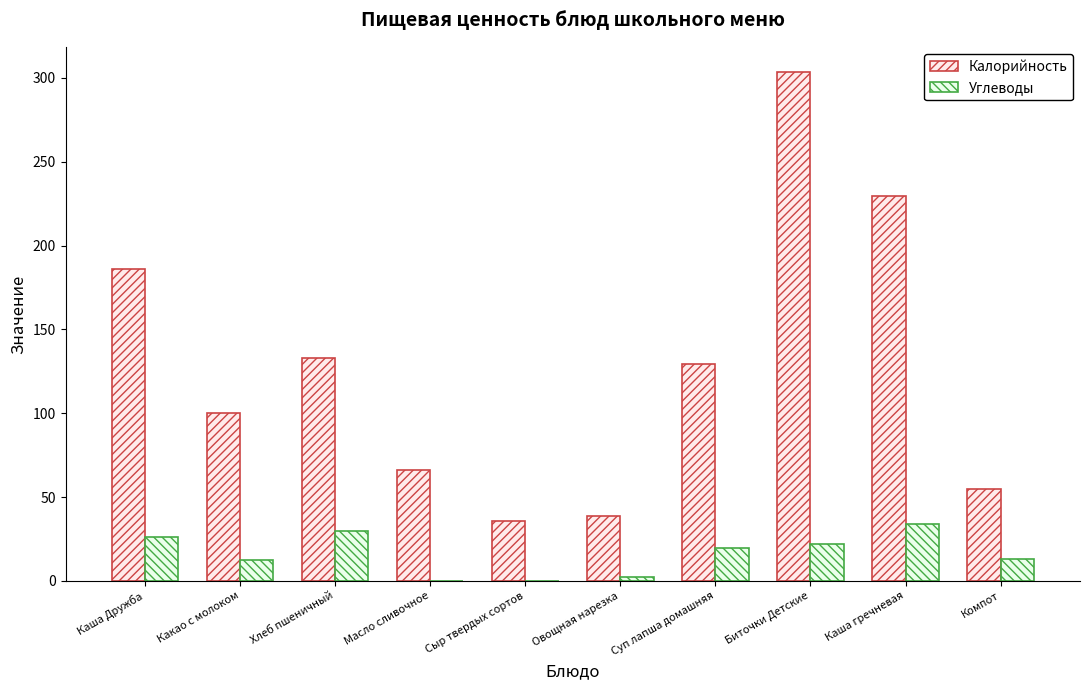

What is the total value across all series at Хлеб пшеничный?

162.7